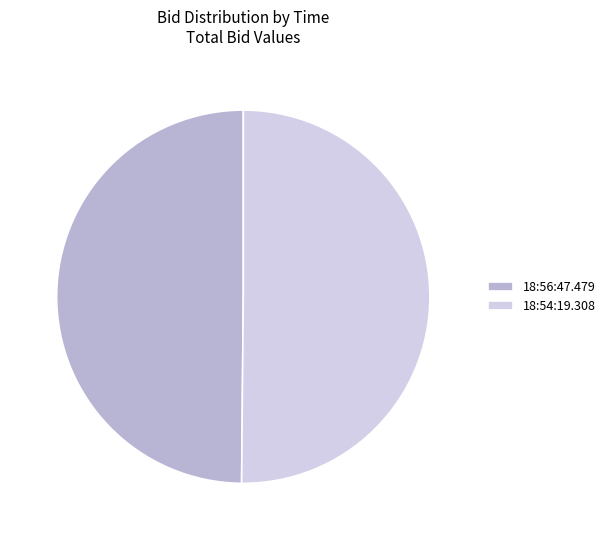

Count the number of slices in the pie.

2